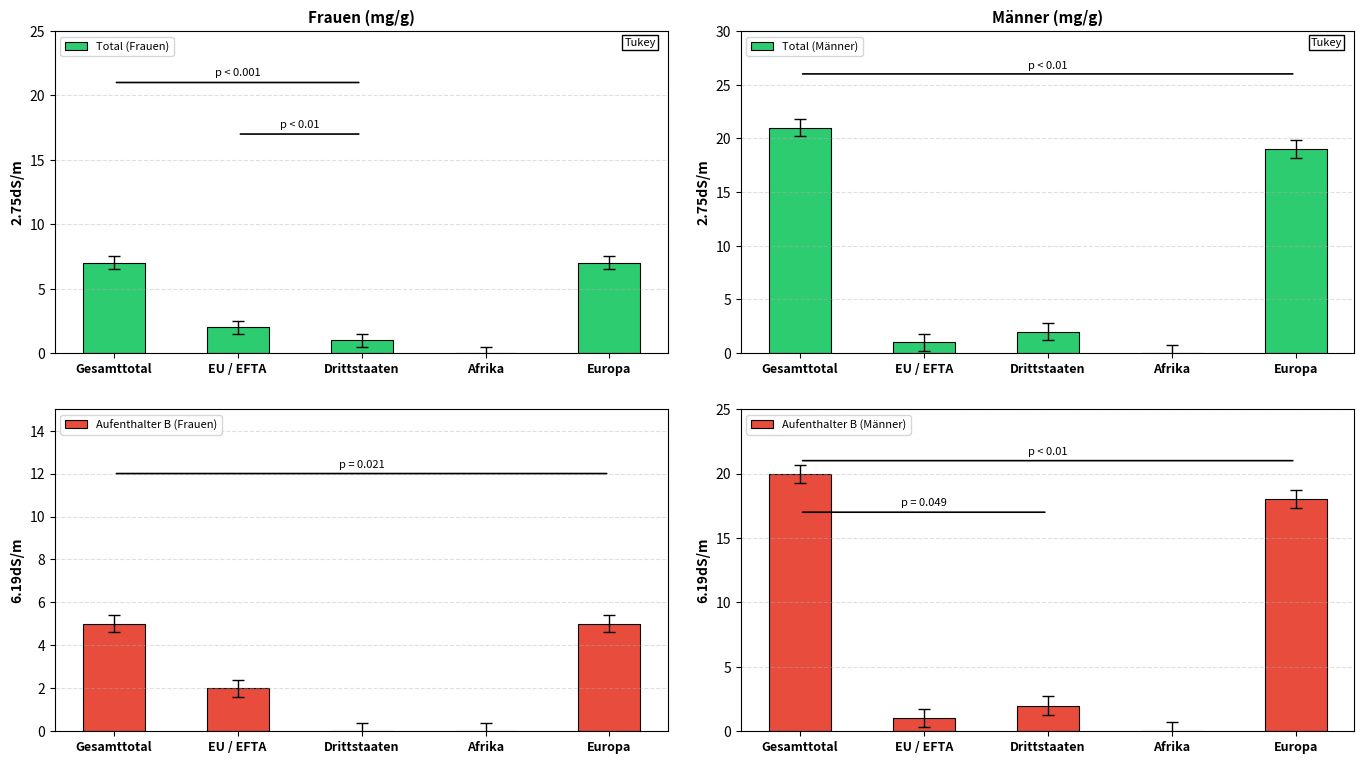

What is the label of the 3rd bar from the right?

Drittstaaten